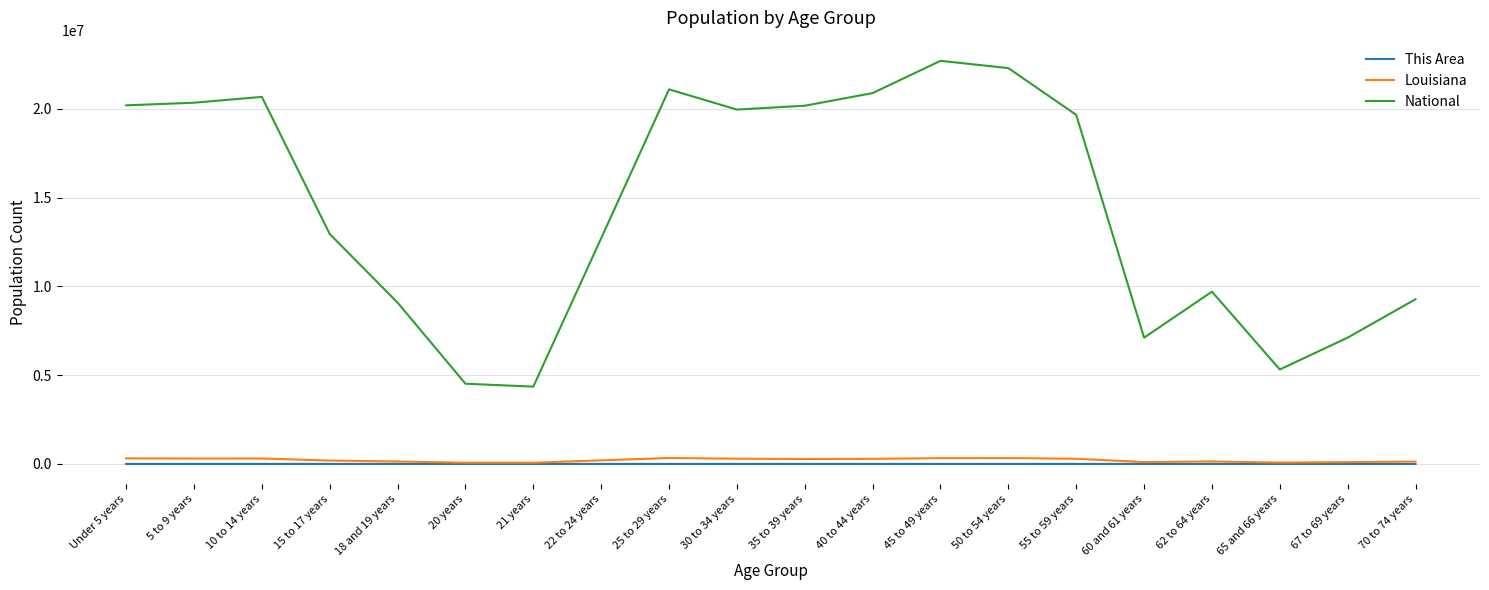

Which series has the largest range (max minus min)?

National